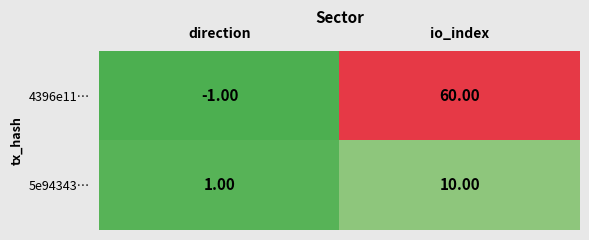

At which category is the sum across all series the highest?

io_index